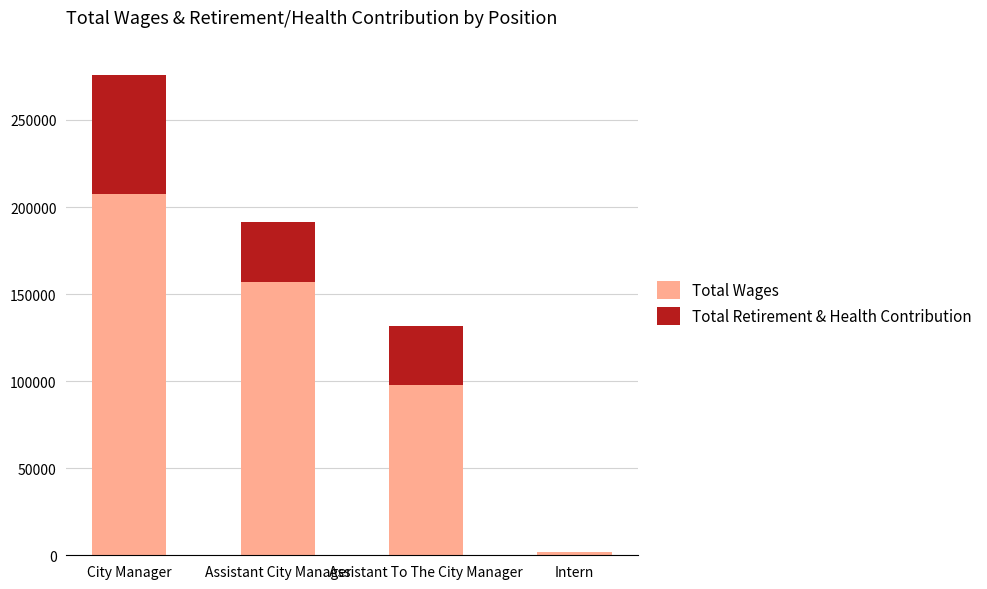

What is the sum of all Total Wages values?

464239